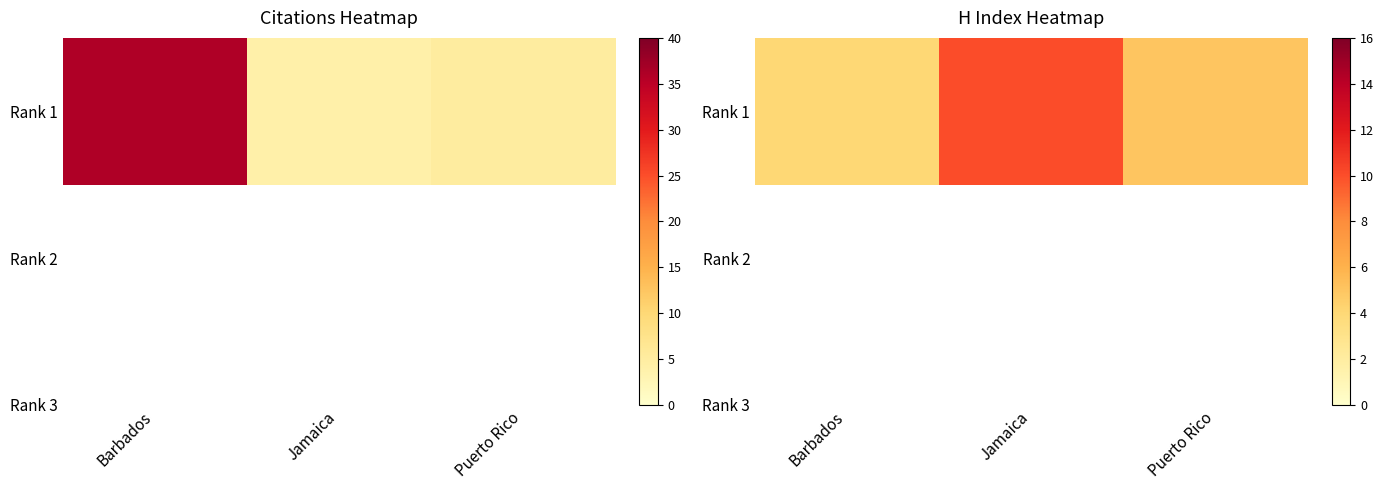

What is the difference between the values at Barbados and Puerto Rico?

1